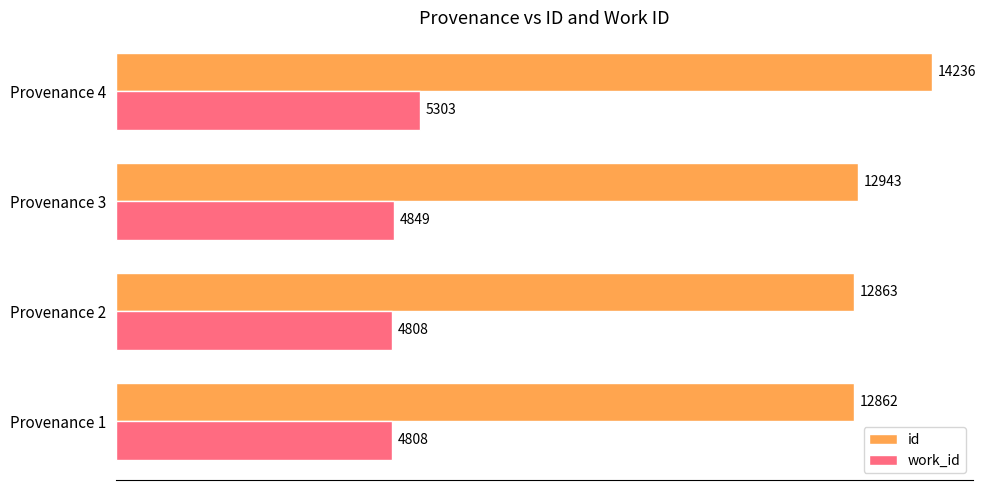

What is the minimum value for id?

12862